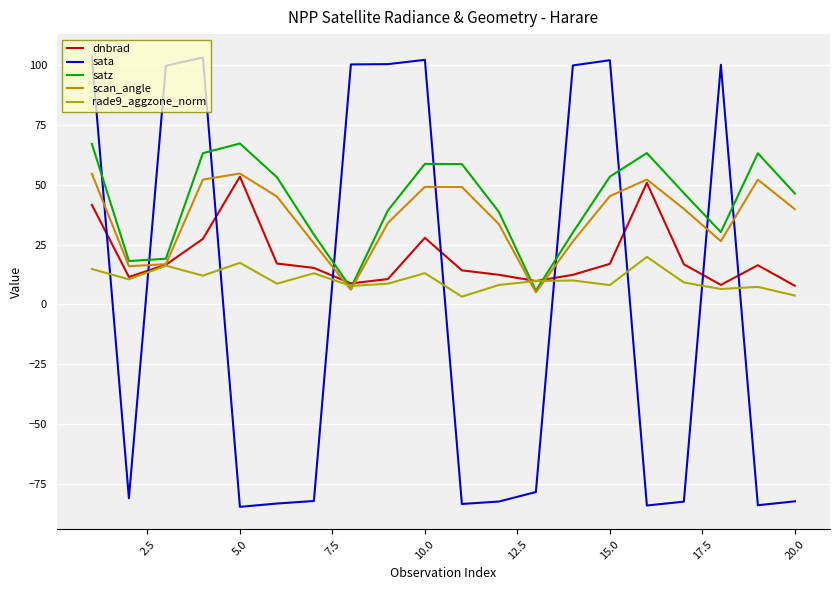

What is the sum of all rade9_aggzone_norm values?

207.5